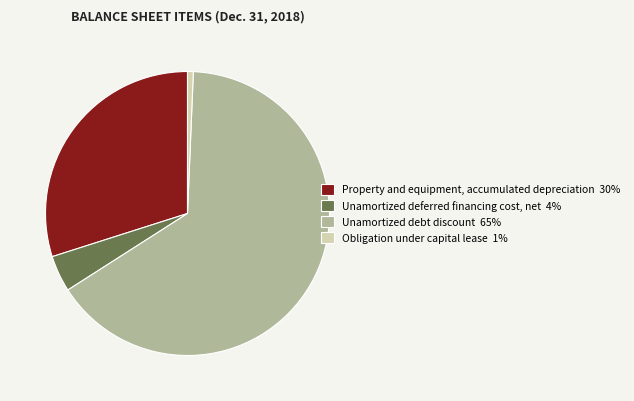

Is the sum of Property and equipment, accumulated depreciation 30% and Unamortized debt discount 65% greater than half?

Yes